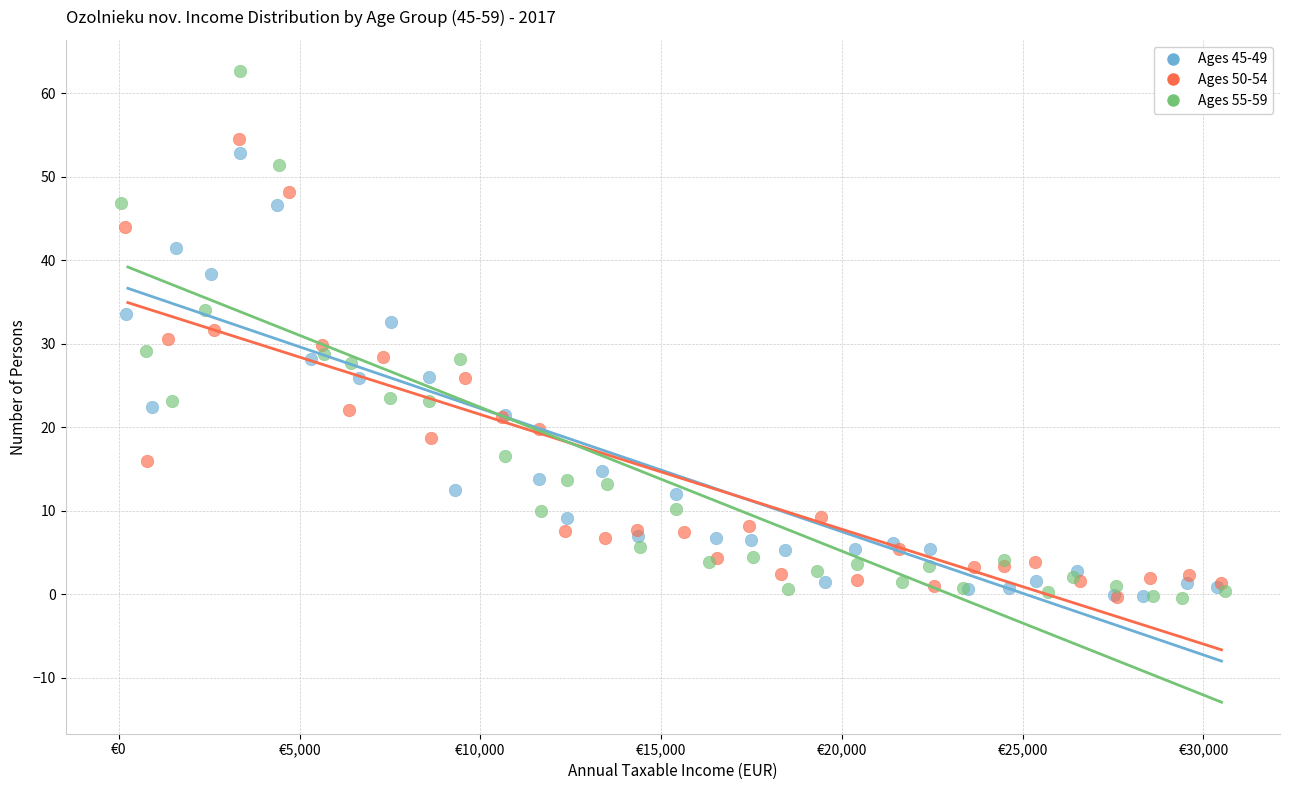

Which series contains the highest Y value?

Ages 55-59